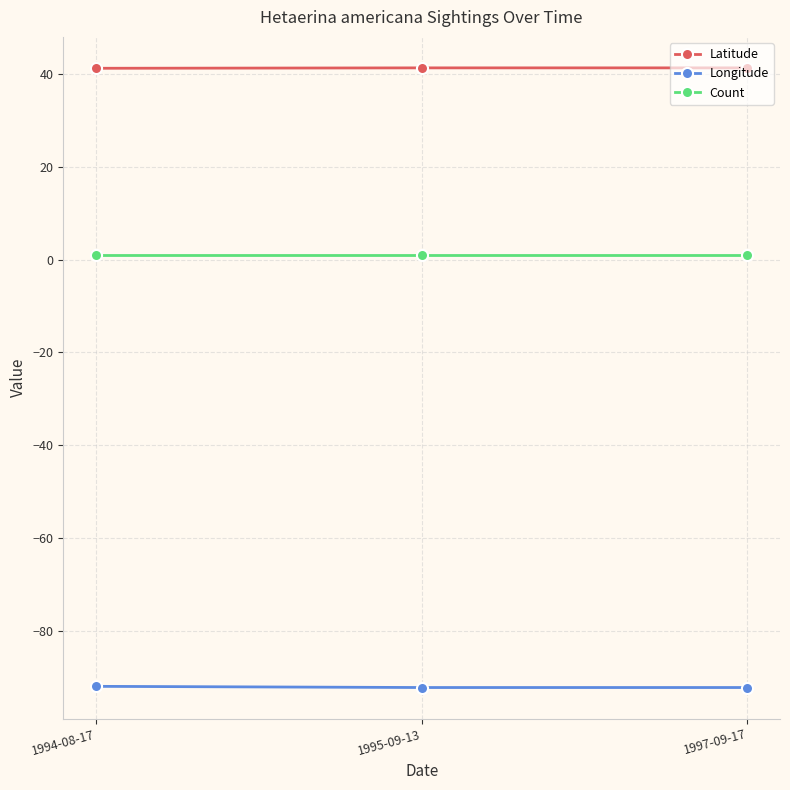

What is the maximum value shown in the chart?

41.3